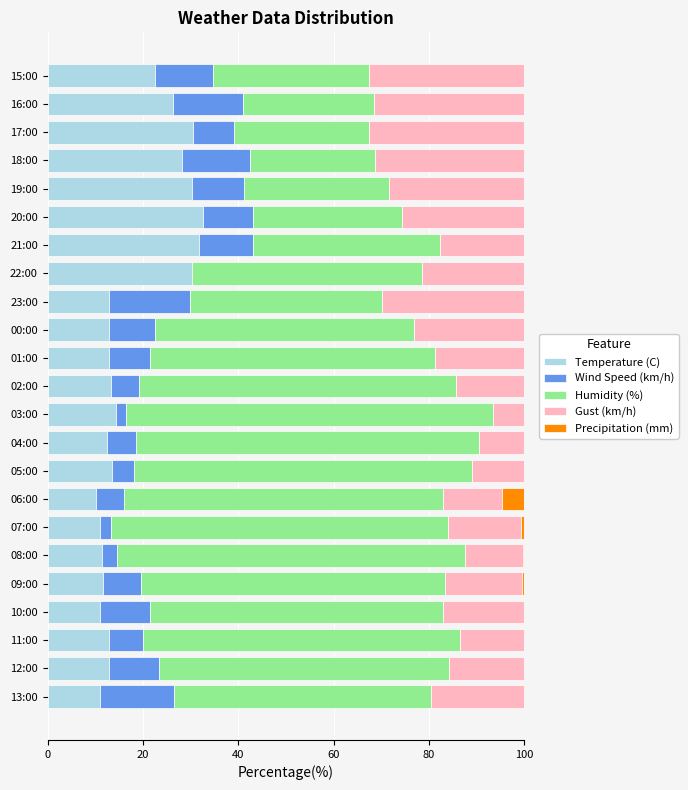

What is the total value across all series at 22:00?

100.0